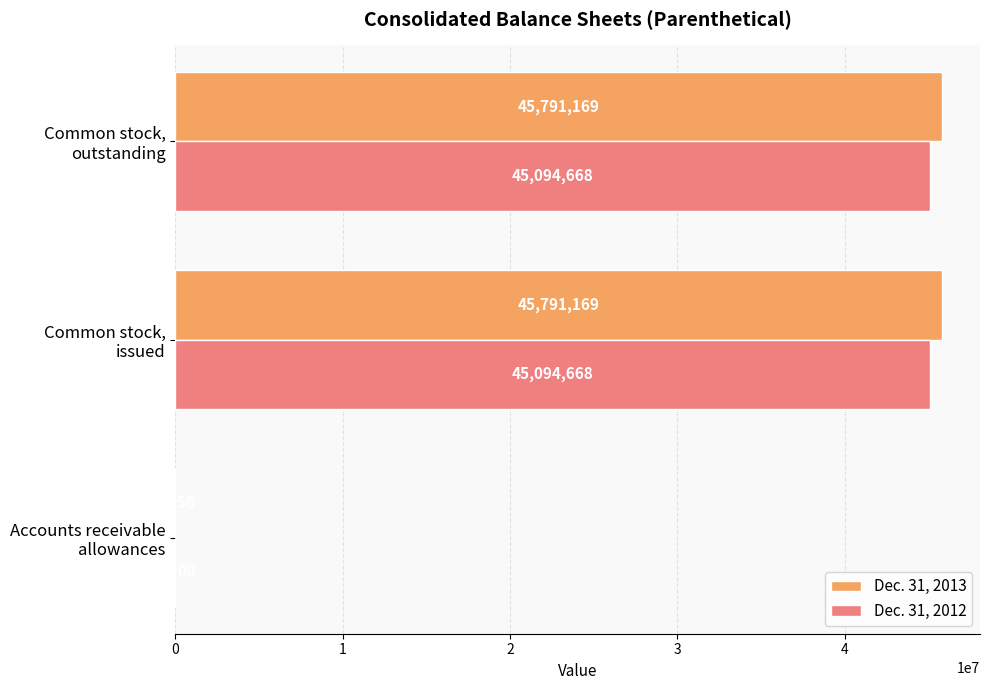

What is the greatest value displayed?

45791169